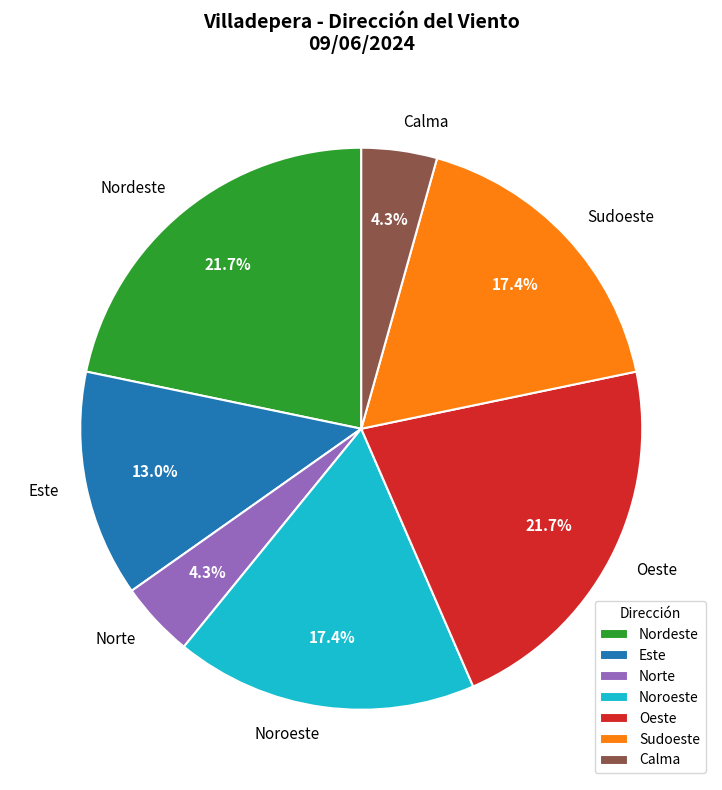

Is Sudoeste the majority of the pie?

No